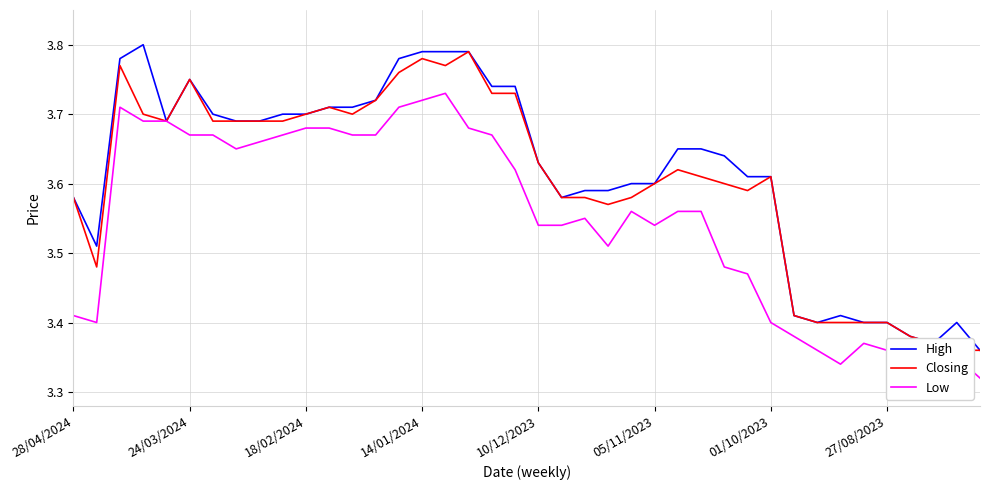

True or false: Low and High intersect in this chart.

False